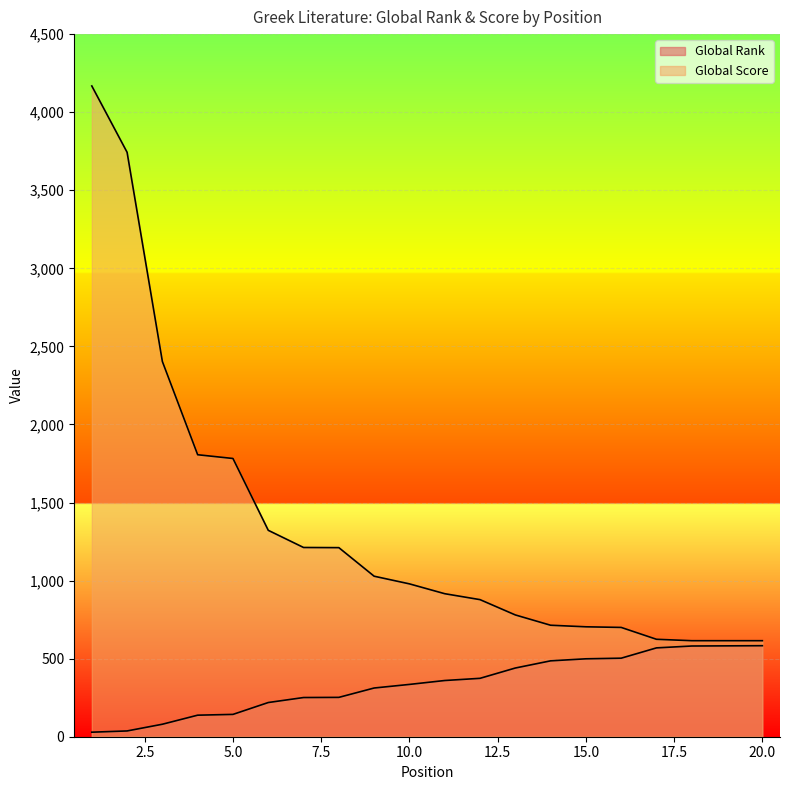

Rank the series by their average value, from highest to lowest.

Global Score, Global Rank